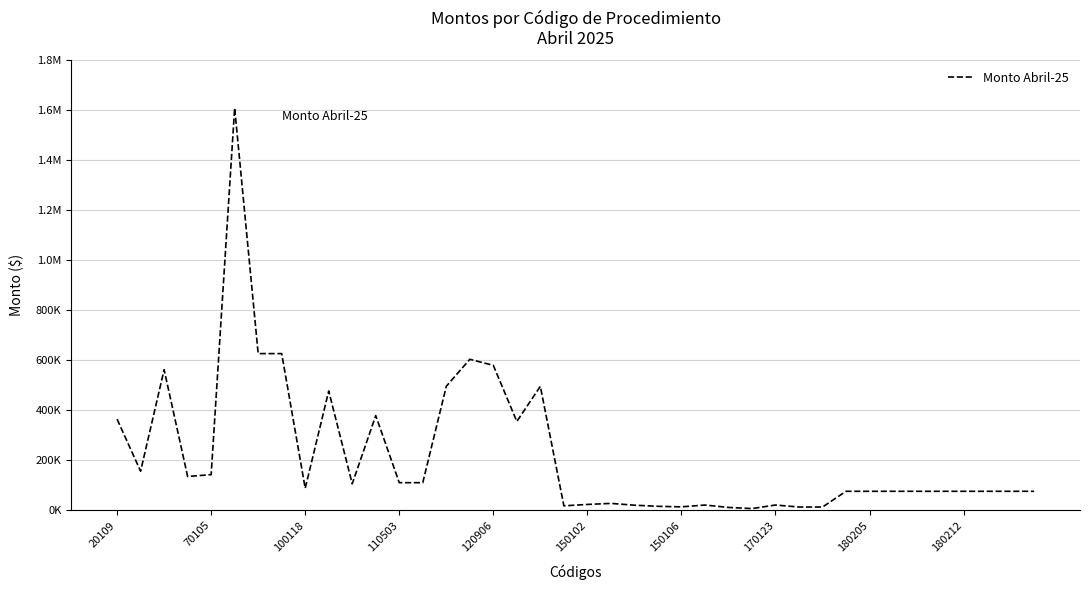

Does the chart display data point markers on the line(s)?

No